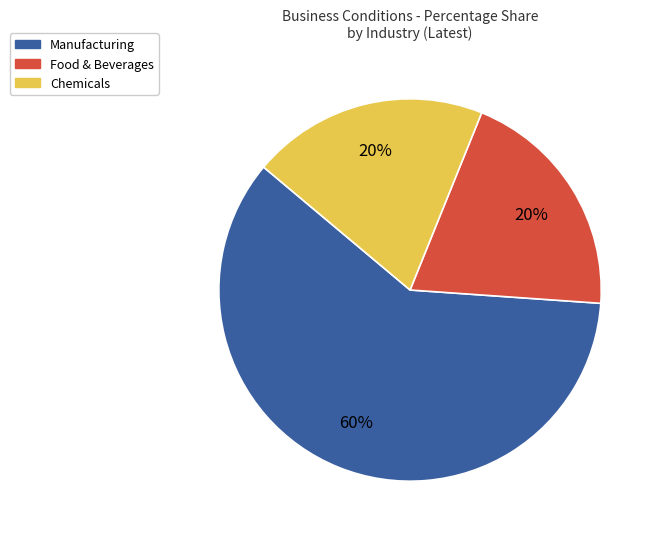

Is it true that Food & Beverages is 35% of the pie?

False